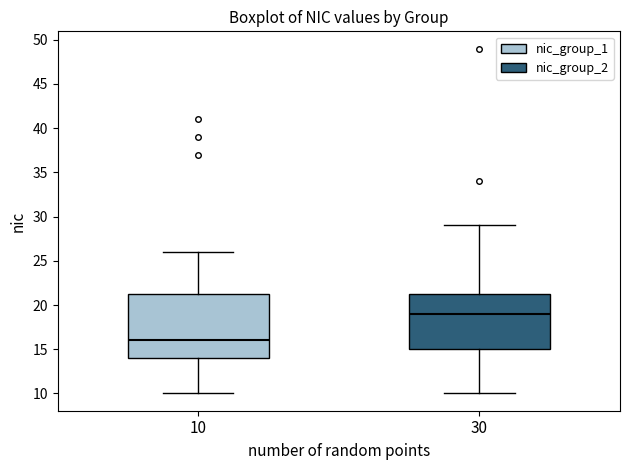

Which box has the lowest median line?

10